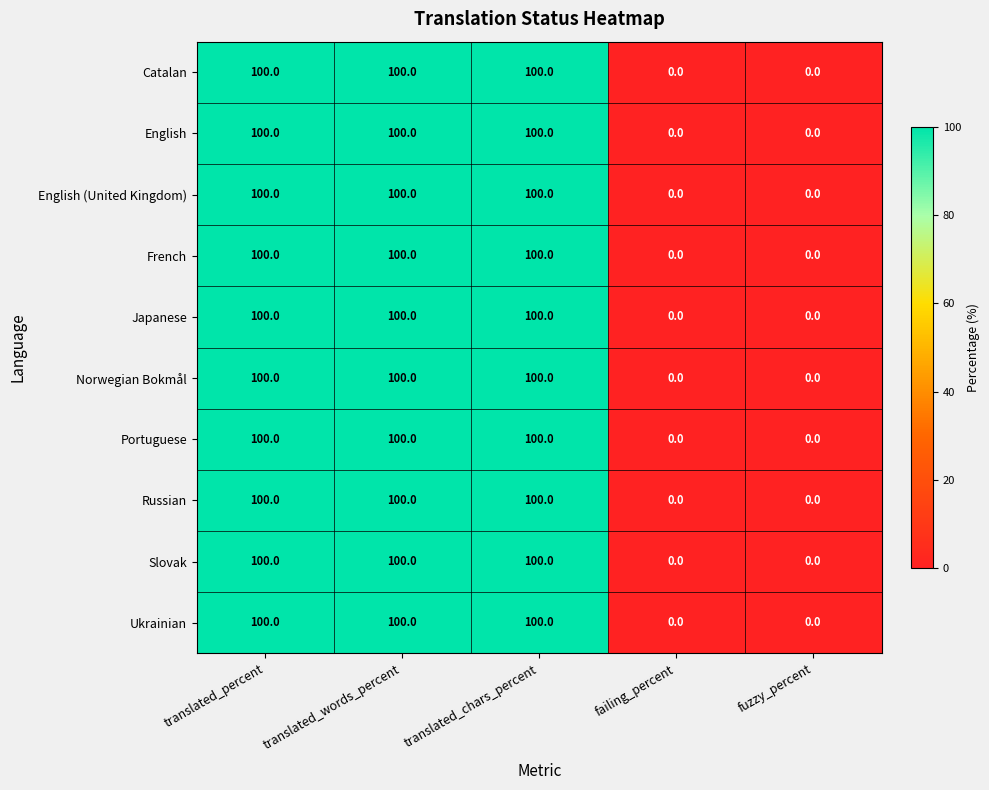

How many data points does each series have?

5